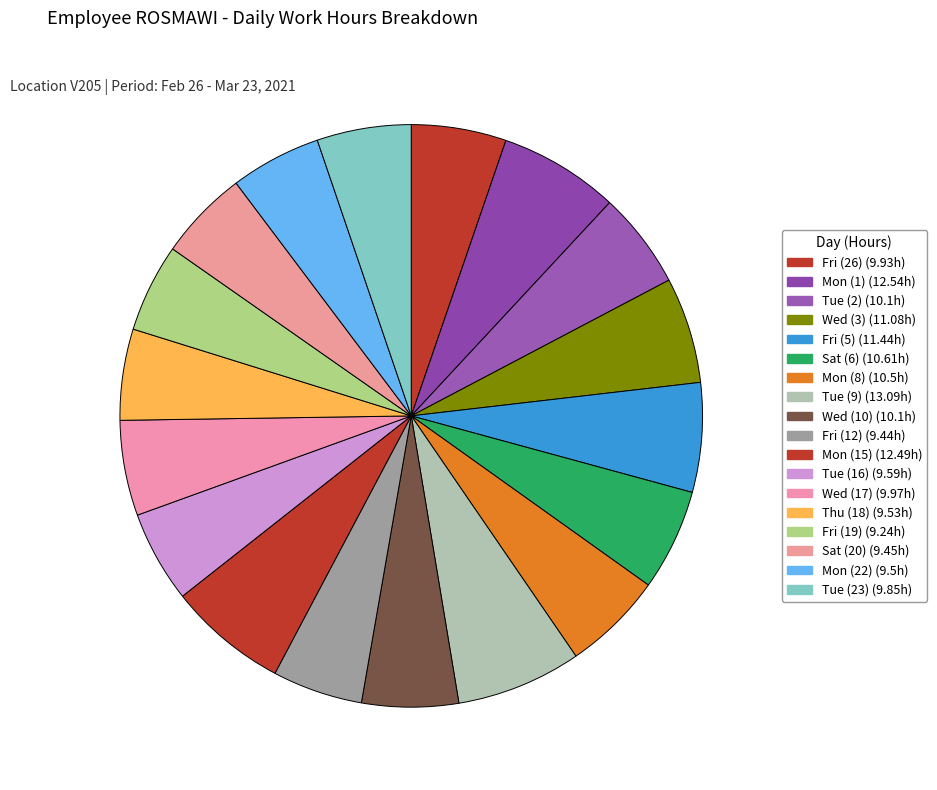

How many slices are in this pie chart?

18